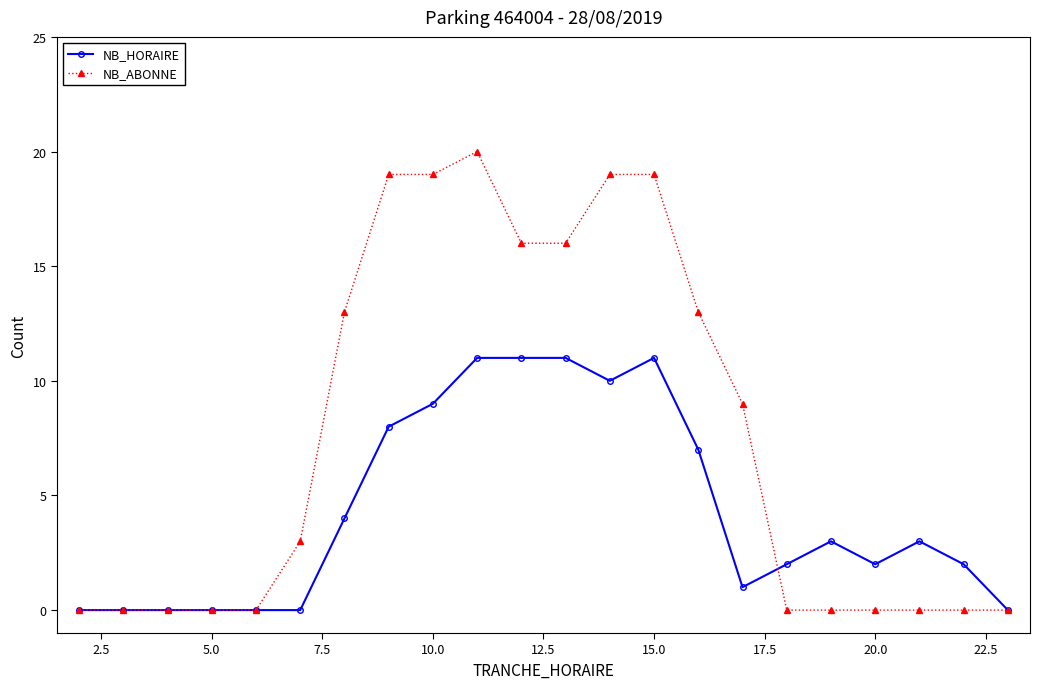

Which series has the largest range (max minus min)?

NB_ABONNE